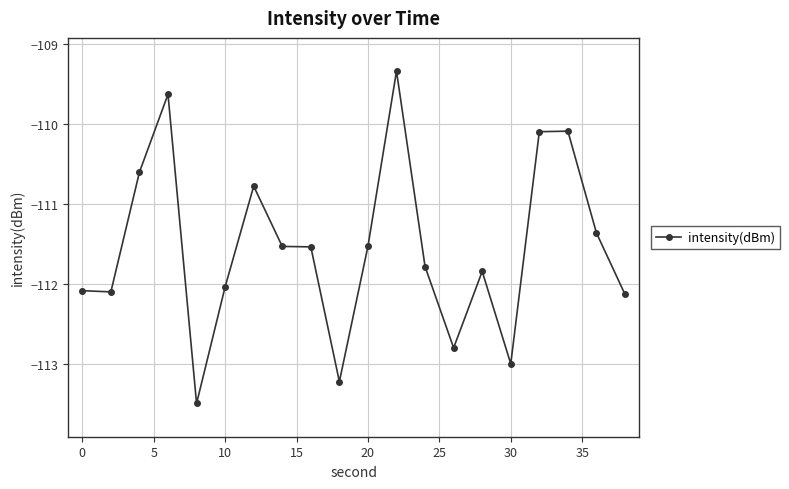

What is the value of the 17th point from the left?

-110.1